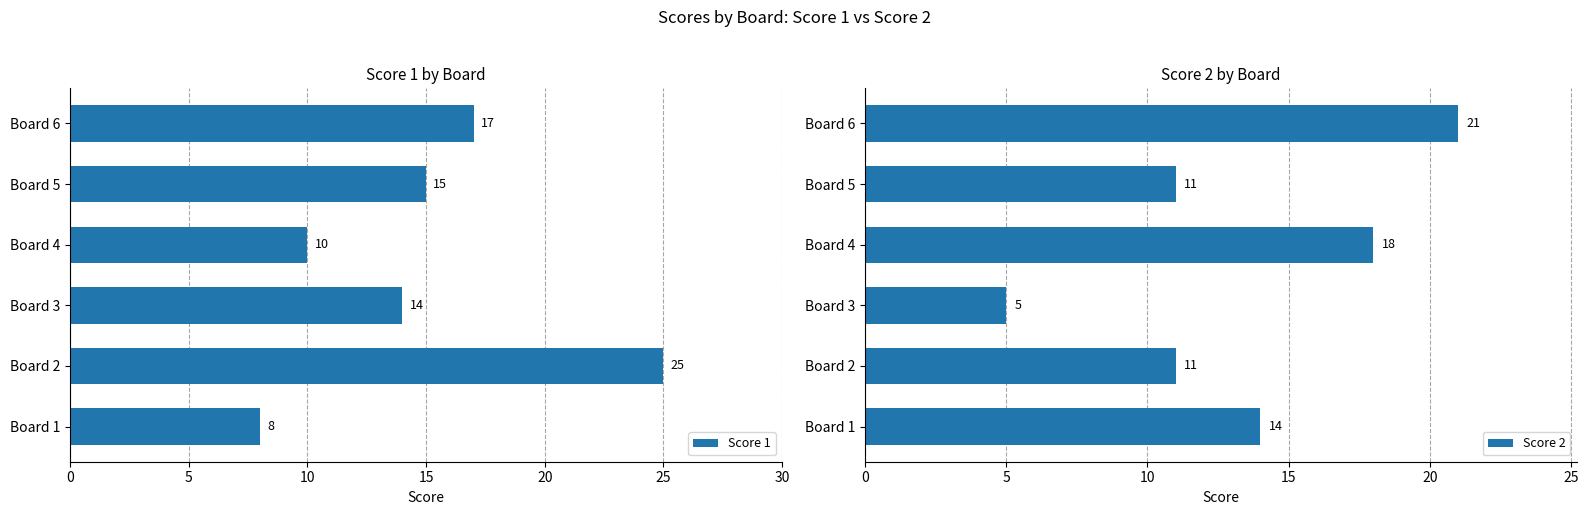

Is it true that Score 1 equals 6 at Board 5?

False